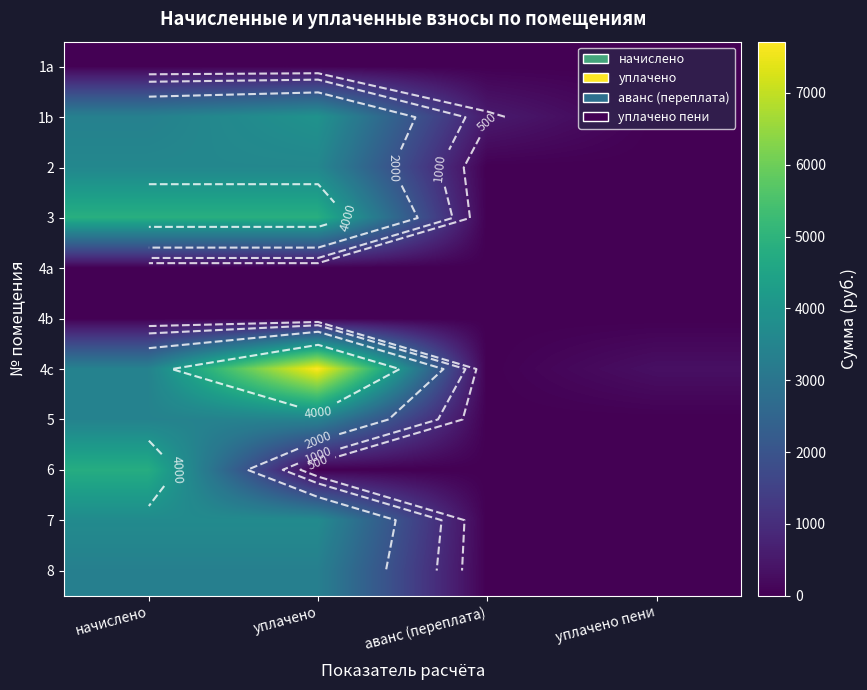

What is the total value across all series at уплачено?

30548.2